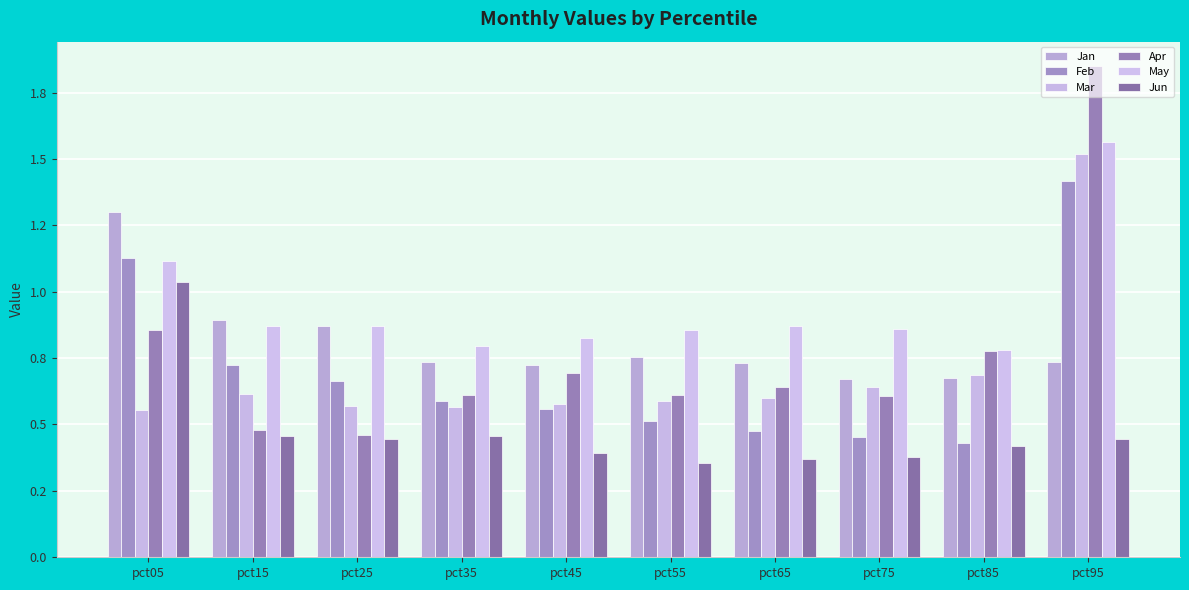

Which series has the largest total across all categories?

May